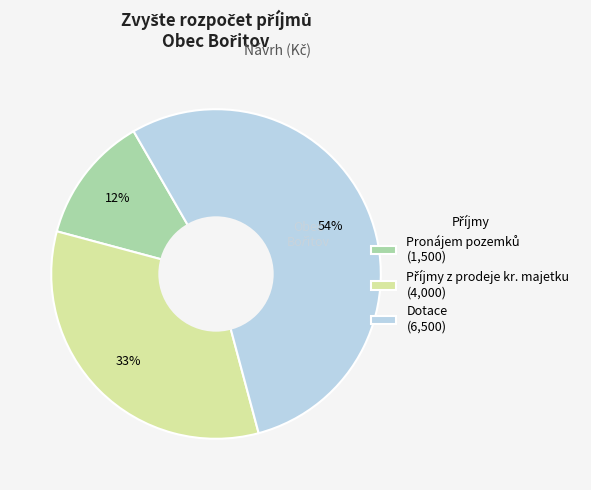

Does Dotace (6,500) account for over 50% of the chart?

Yes